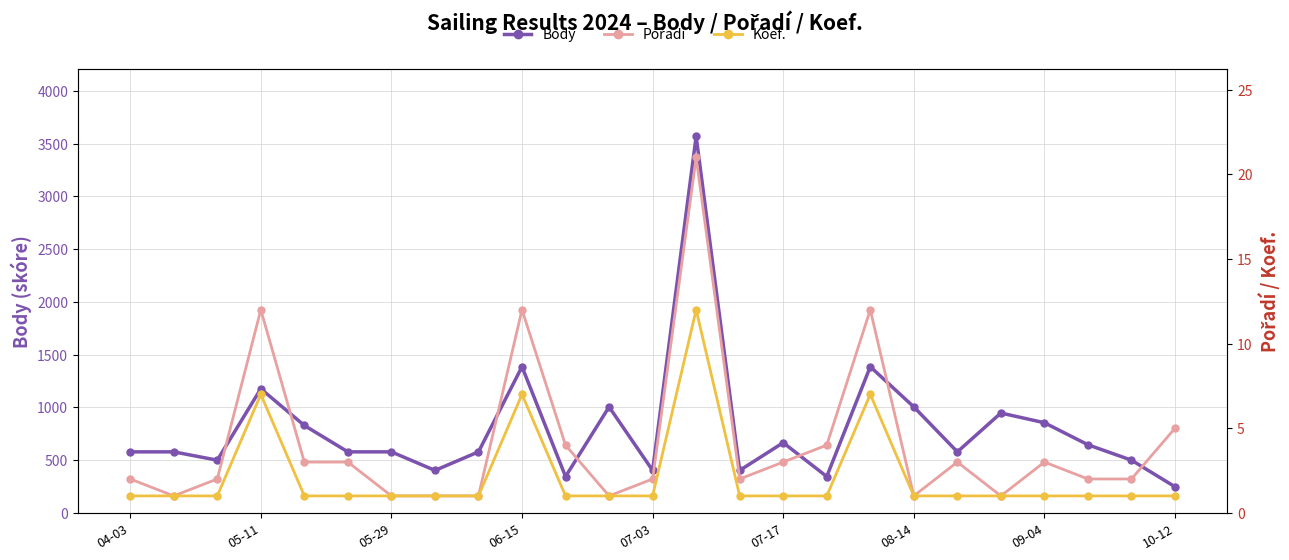

Between 09-04 and 20, which series saw the biggest shift?

Body